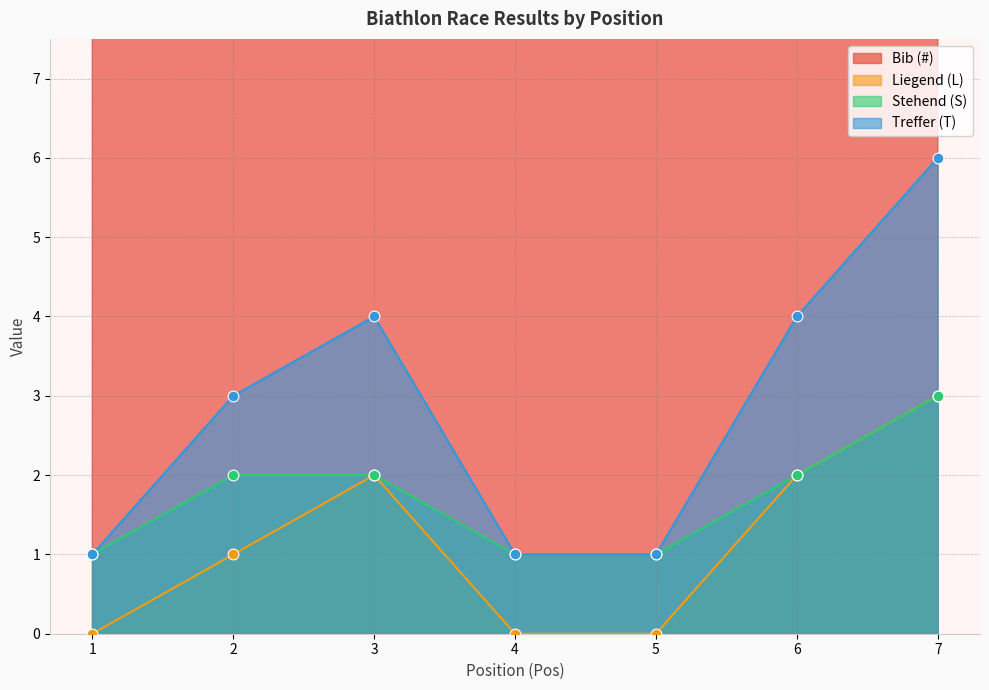

What are all the series names shown in the legend?

Bib (#), Liegend (L), Stehend (S), Treffer (T)